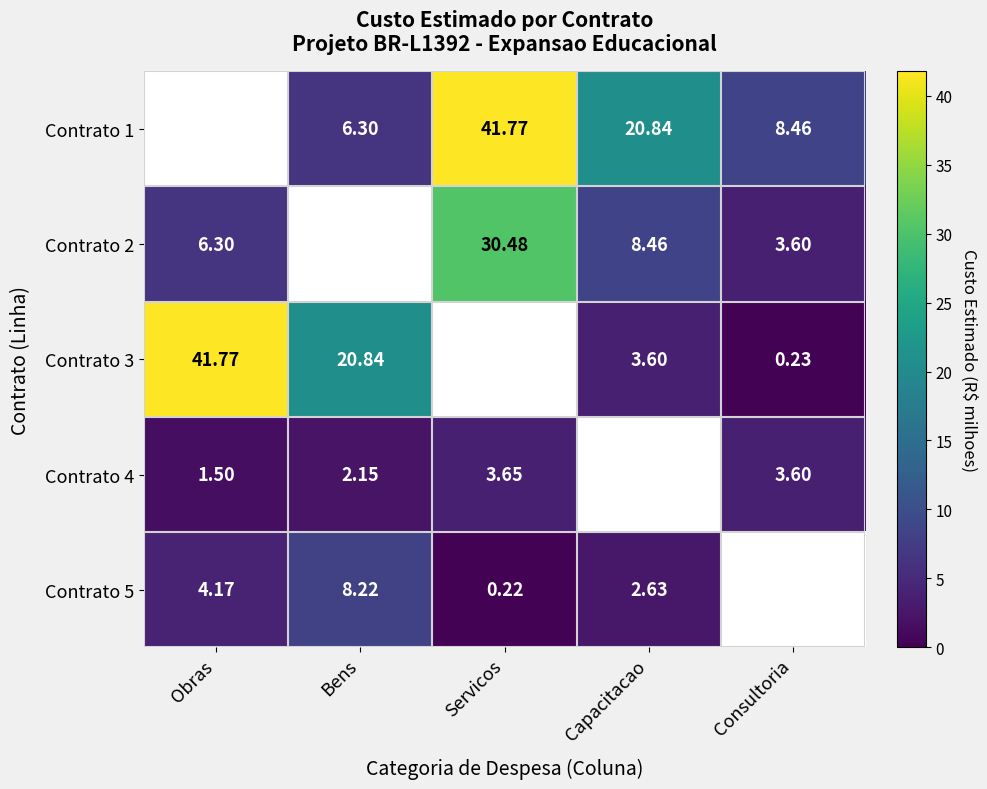

True or false: Contrato 2 has a value of 30.5 at Servicos.

True